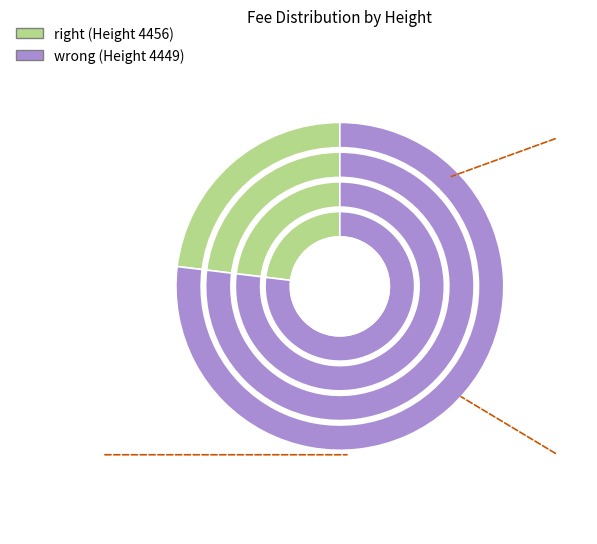

What percentage do 4456 and 4449 together represent?

100.0%